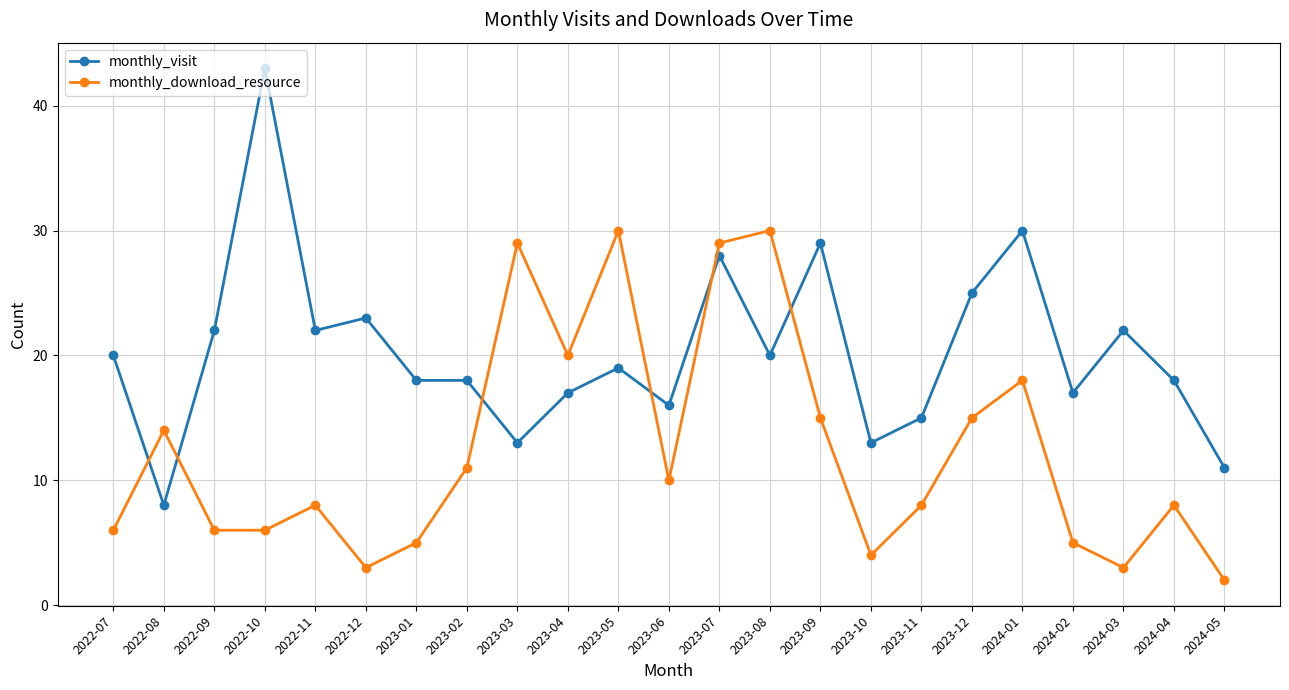

Which series ends up on top after the final intersection of monthly_visit and monthly_download_resource?

monthly_visit